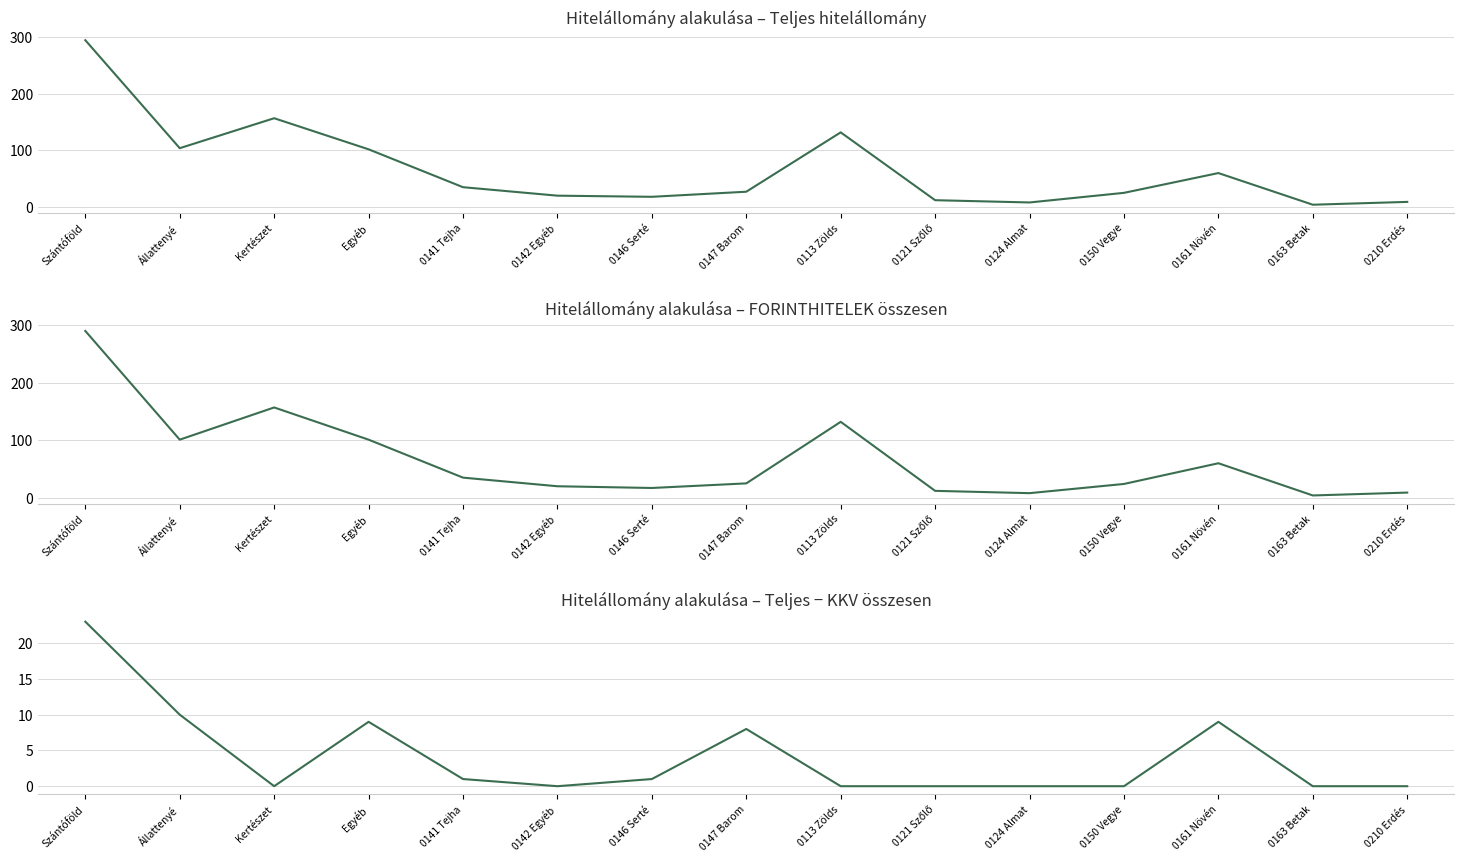

How many categories are shown in the chart?

15